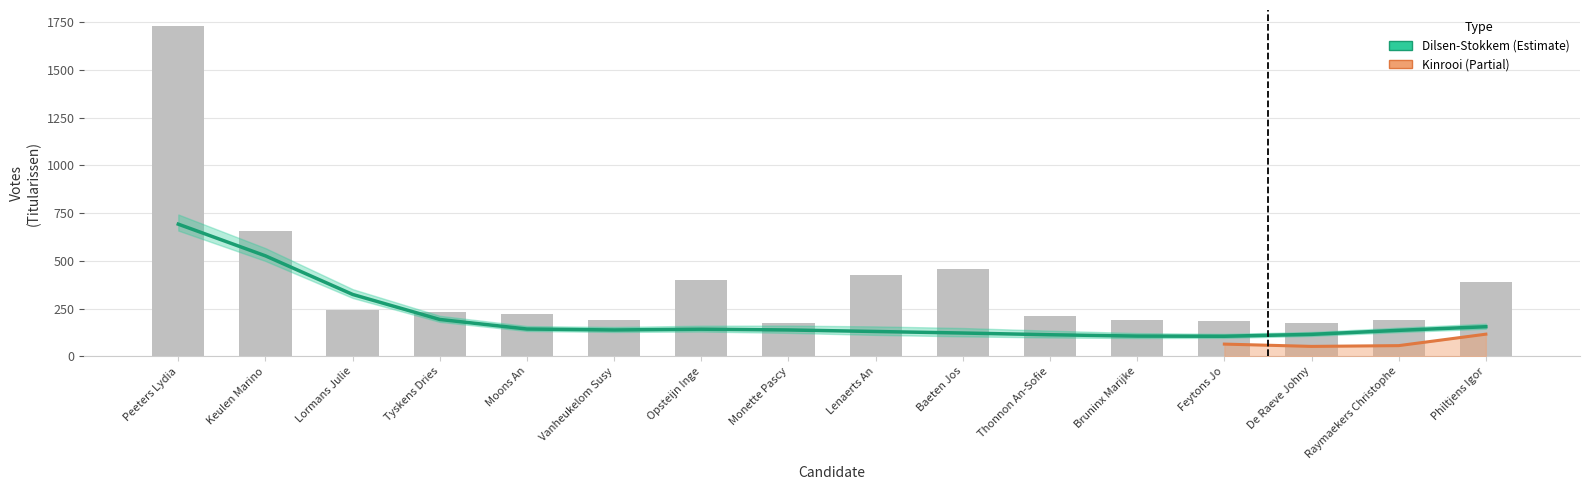

What is the value of the TOTALEN bar at the 4th from the left?

232